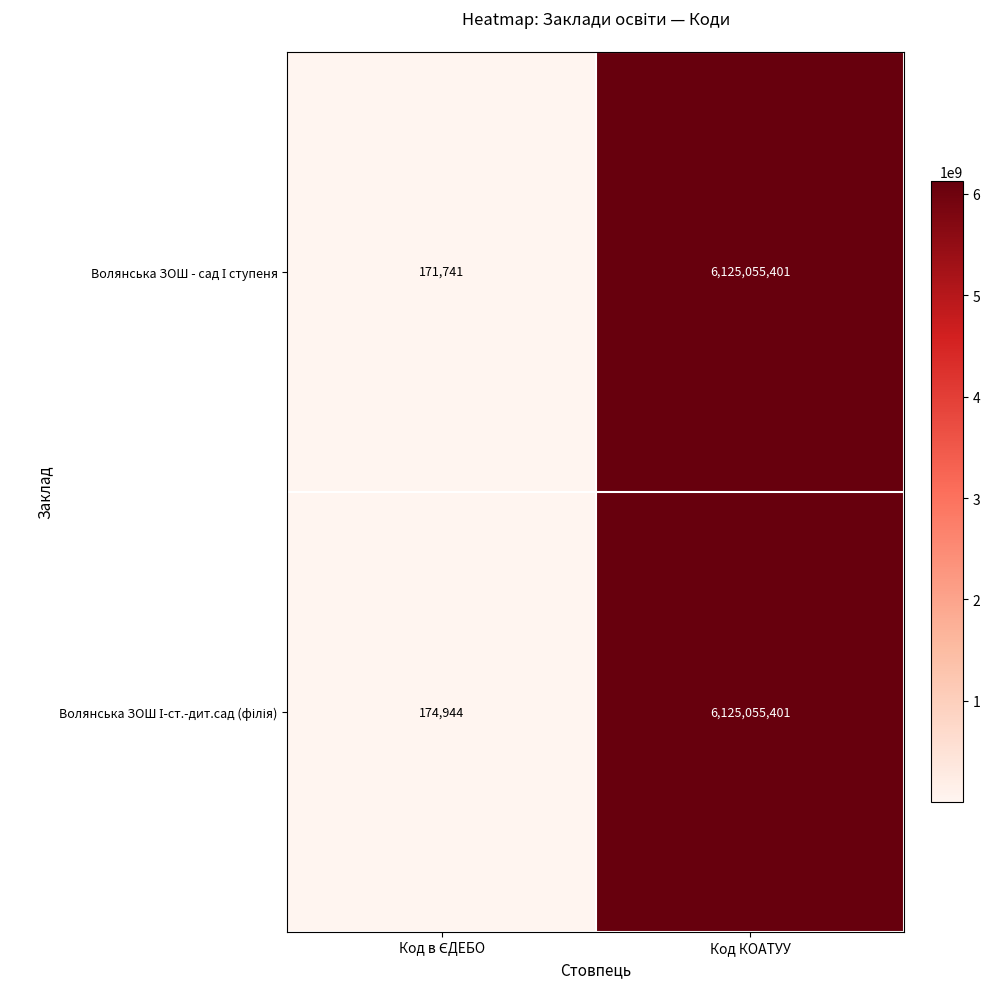

At which category is the sum across all series the highest?

Код КОАТУУ